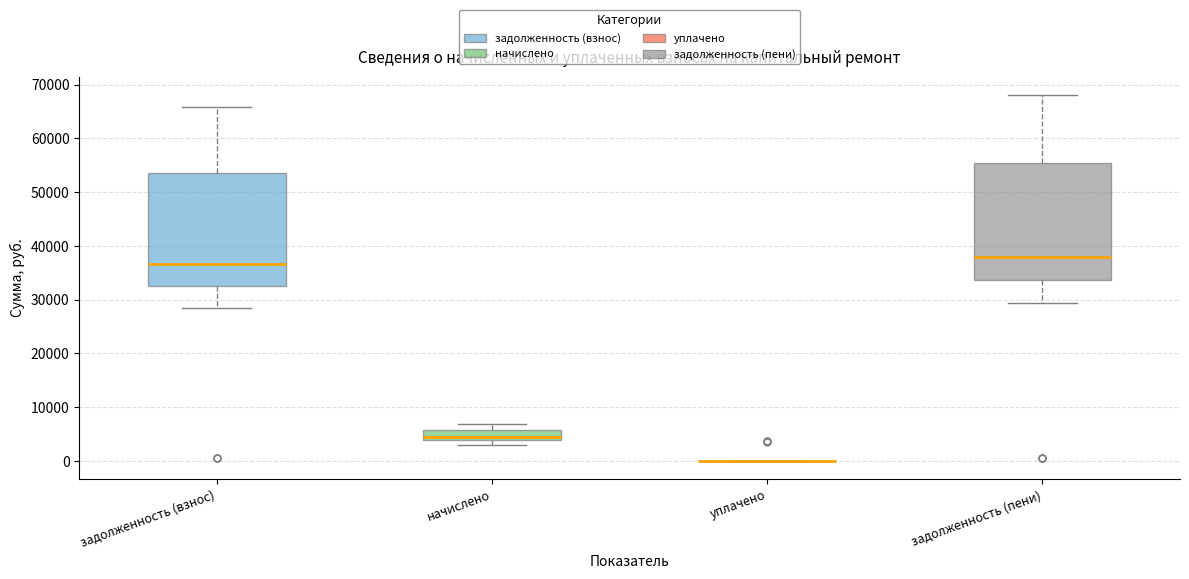

Reading left to right, transcribe this box plot: for each box, give where its median line is, the range the box spans, and where its two whiskers end, as read against the y-axis. The values are not printed on the chart, so give them approximately, as read against the axis.

задолженность (взнос): median 37000, box 33000 to 54000, whiskers 28000 to 66000
начислено: median 4000 (just above the box's lower edge), box 4000 to 6000, whiskers 3000 to 7000
уплачено: box collapsed to a line at 0, whiskers 0 to 0
задолженность (пени): median 38000, box 34000 to 55000, whiskers 29000 to 68000